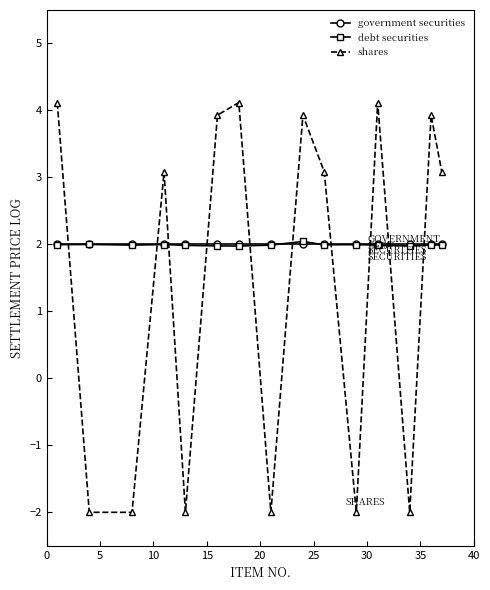

What is the value of the shares point at the 10th from the left?

3.1